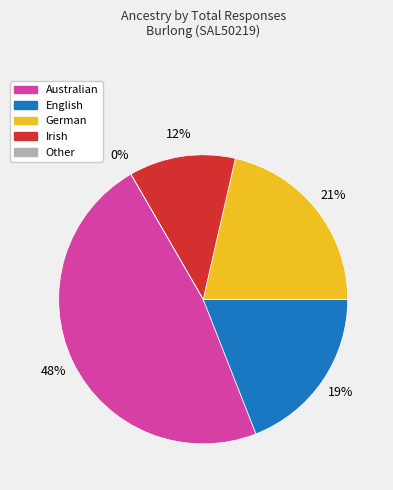

Combined, what portion of the pie is German and Irish?

33.3%